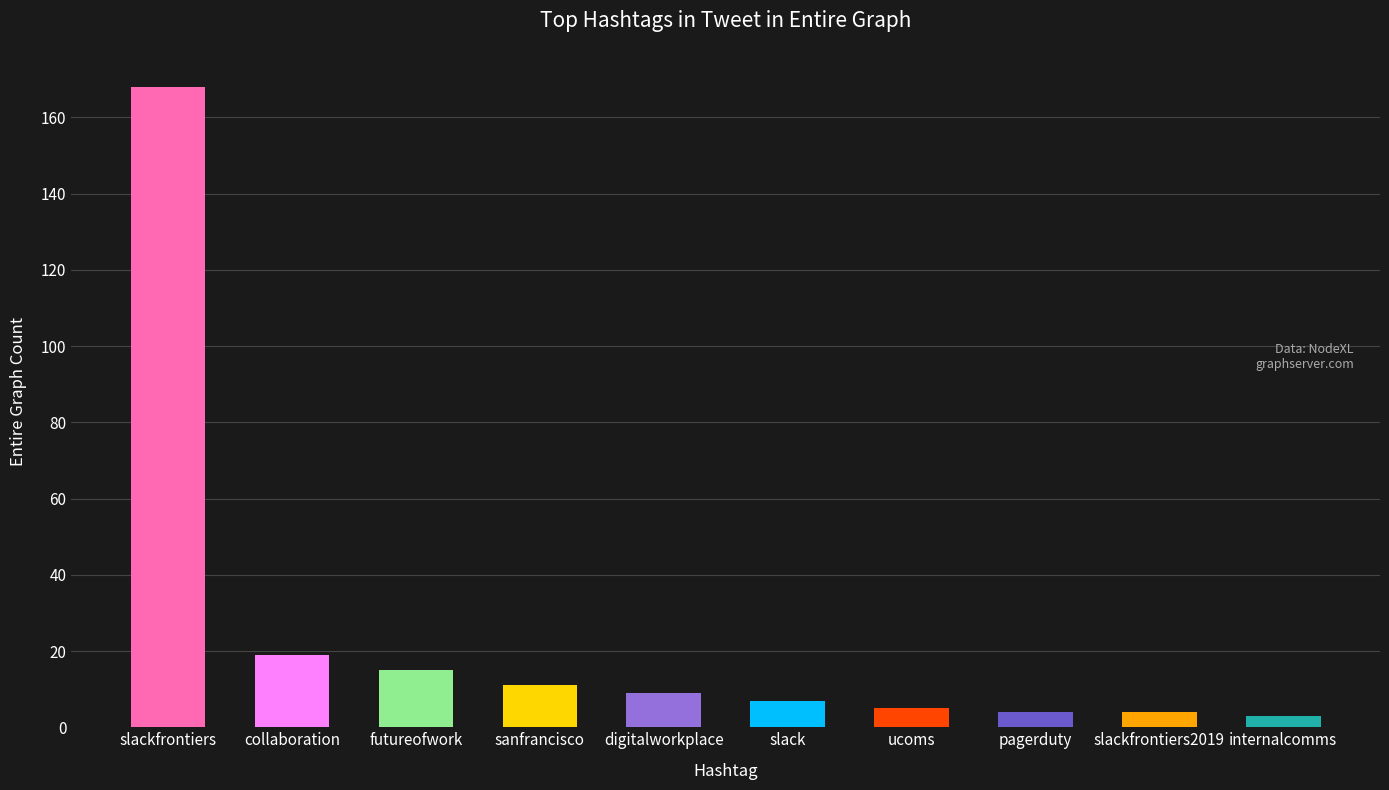

The value at sanfrancisco is 11. True or false?

True